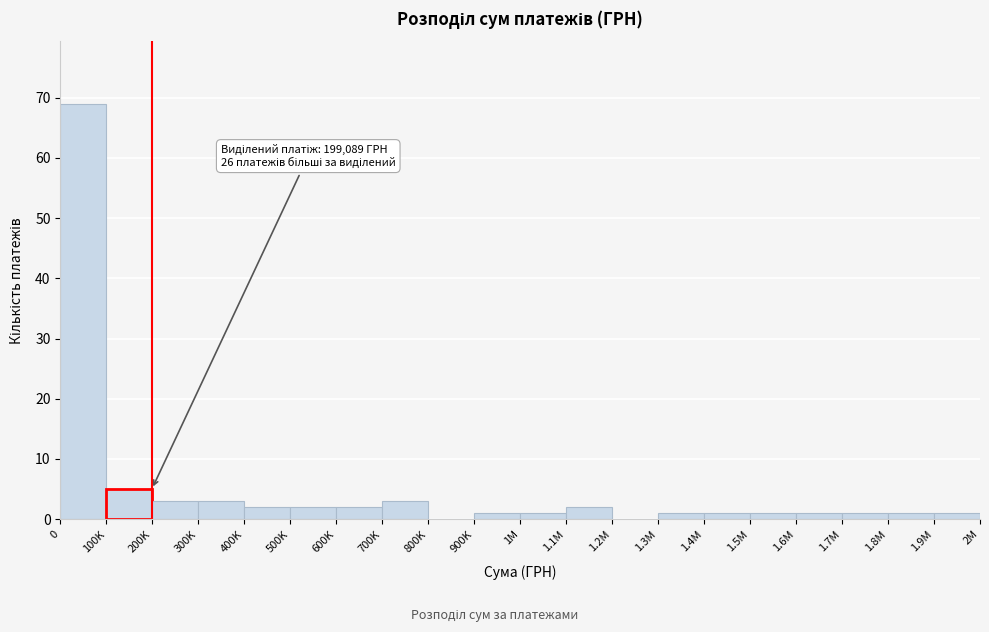

Reading right to left, transcribe all the data shown in this chart.

1.9M=1	1.8M=1	1.7M=1	1.6M=1	1.5M=1	1.4M=1	1.3M=1	1.2M=0	1.1M=2	1M=1	900K=1	800K=0	700K=3	600K=2	500K=2	400K=2	300K=3	200K=3	100K=5	0=69